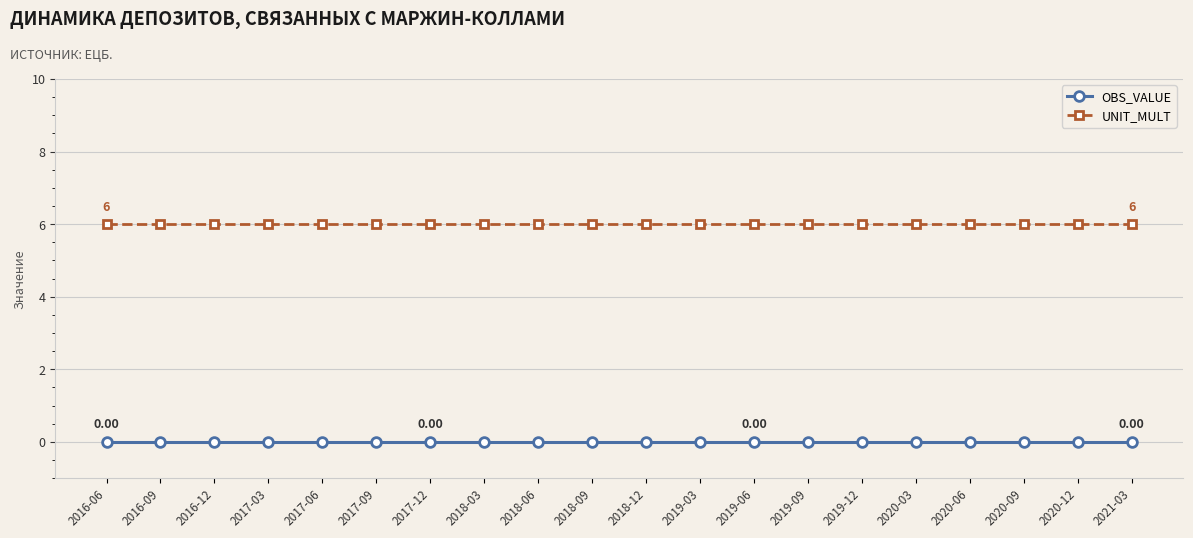

Reading left to right, list all the values displayed in this chart.

OBS_VALUE: 2016-06=0	2016-09=0	2016-12=0	2017-03=0	2017-06=0	2017-09=0	2017-12=0	2018-03=0	2018-06=0	2018-09=0	2018-12=0	2019-03=0	2019-06=0	2019-09=0	2019-12=0	2020-03=0	2020-06=0	2020-09=0	2020-12=0	2021-03=0
UNIT_MULT: 2016-06=6	2016-09=6	2016-12=6	2017-03=6	2017-06=6	2017-09=6	2017-12=6	2018-03=6	2018-06=6	2018-09=6	2018-12=6	2019-03=6	2019-06=6	2019-09=6	2019-12=6	2020-03=6	2020-06=6	2020-09=6	2020-12=6	2021-03=6